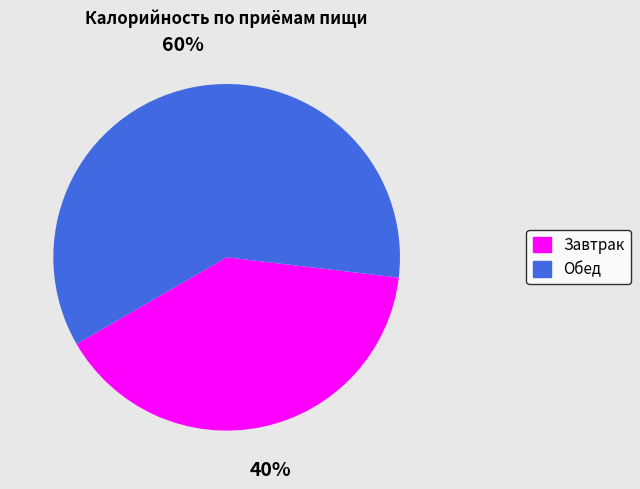

What percentage is the Завтрак slice, to the nearest percent?

40%